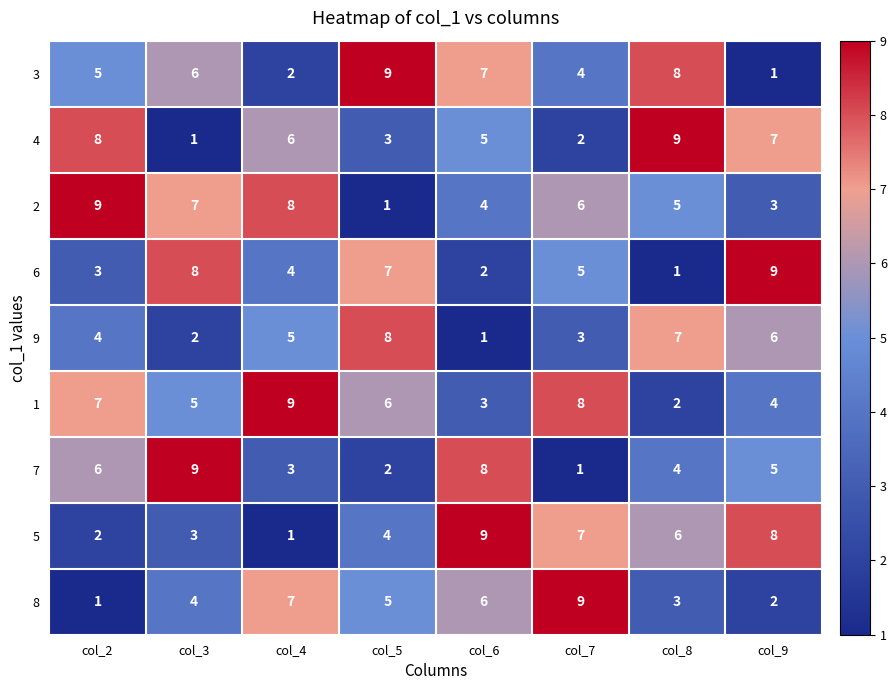

What is the total value across all series at col_5?

45